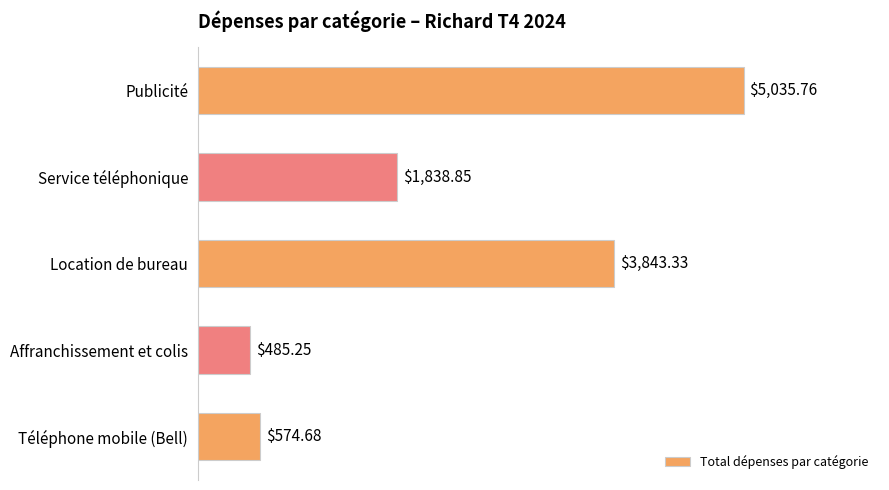

What is the difference between the second highest and minimum values?

3358.1